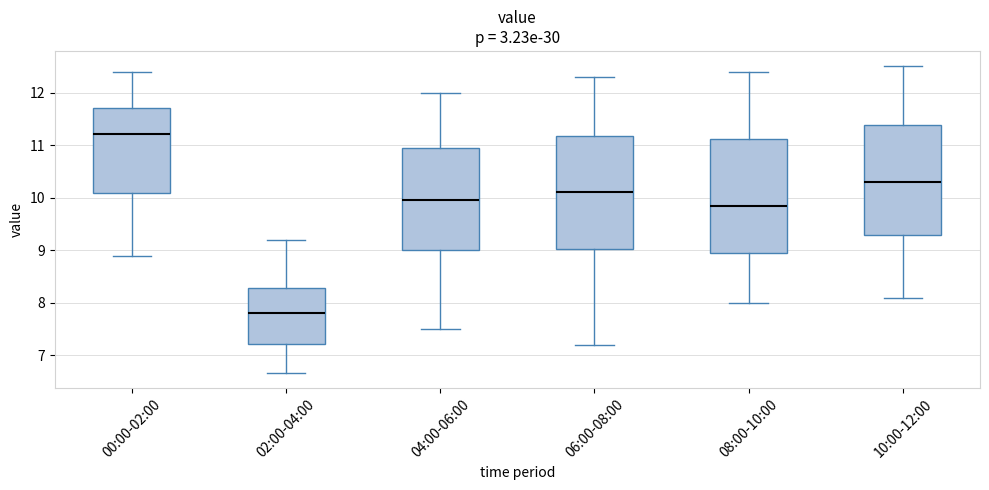

Reading left to right, read every box against the y-axis: the position of its median line, the range the box covers, and the ends of its whiskers. The values are not printed on the chart, so give them approximately, as read against the axis.

00:00-02:00: median 11.2, box 10.1 to 11.7, whiskers 8.9 to 12.4
02:00-04:00: median 7.8, box 7.2 to 8.3, whiskers 6.7 to 9.2
04:00-06:00: median 10.0, box 9.0 to 11.0, whiskers 7.5 to 12.0
06:00-08:00: median 10.1, box 9.0 to 11.2, whiskers 7.2 to 12.3
08:00-10:00: median 9.9, box 9.0 to 11.1, whiskers 8.0 to 12.4
10:00-12:00: median 10.3, box 9.3 to 11.4, whiskers 8.1 to 12.5